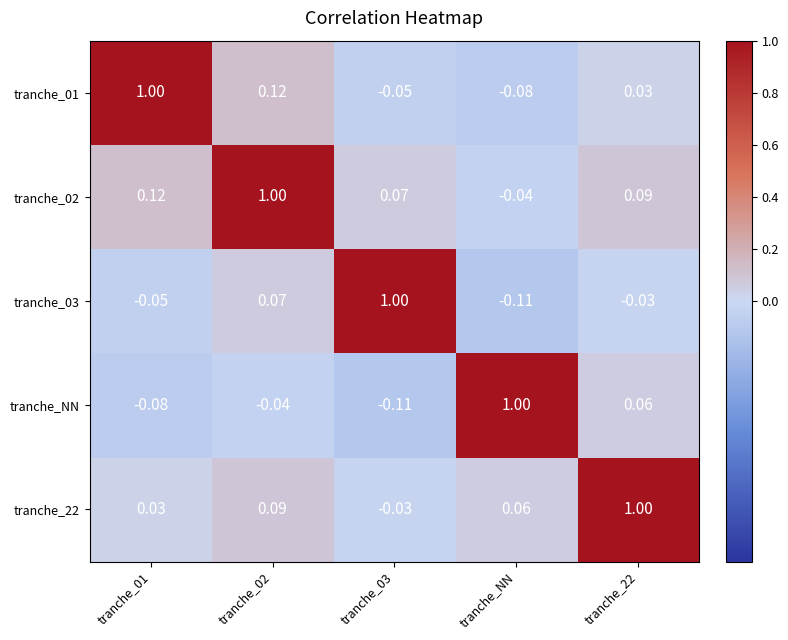

At which label does tranche_NN reach its peak?

tranche_NN